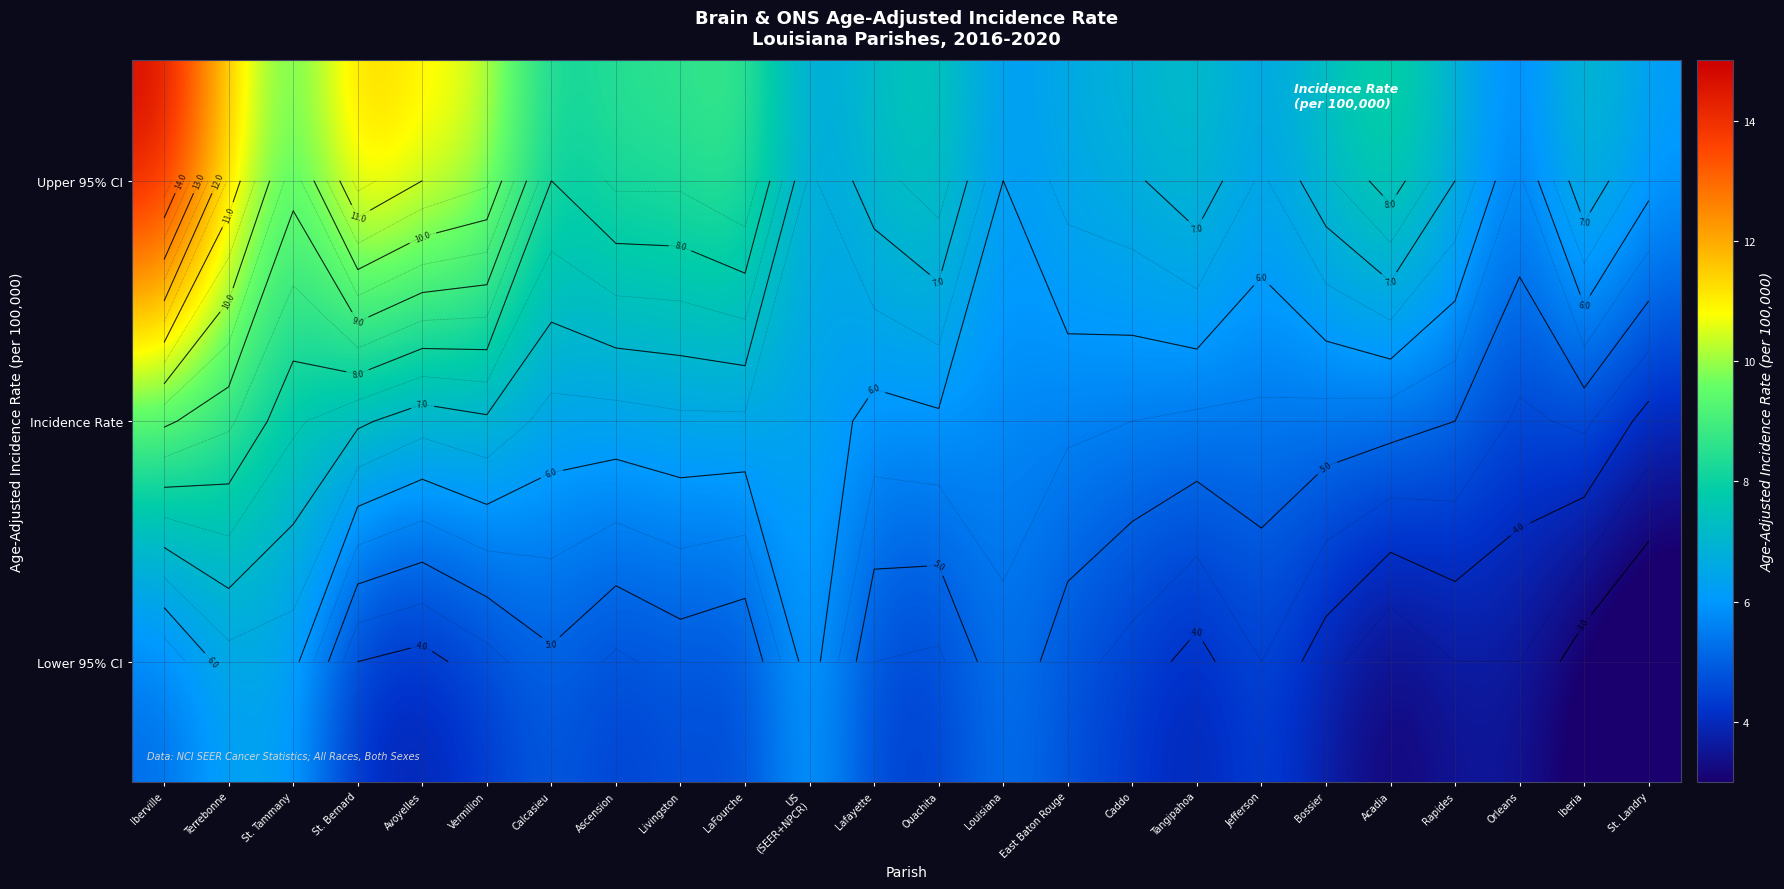

The value of Upper 95% CI at Louisiana is 6.0. True or false?

True